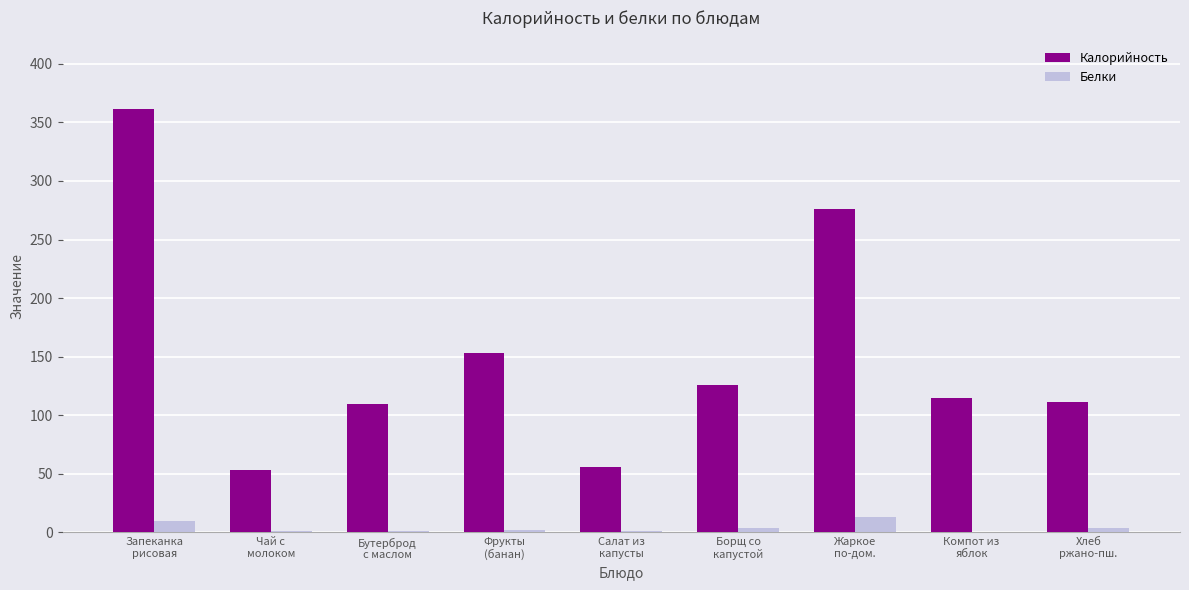

What is the maximum value shown in the chart?

361.3